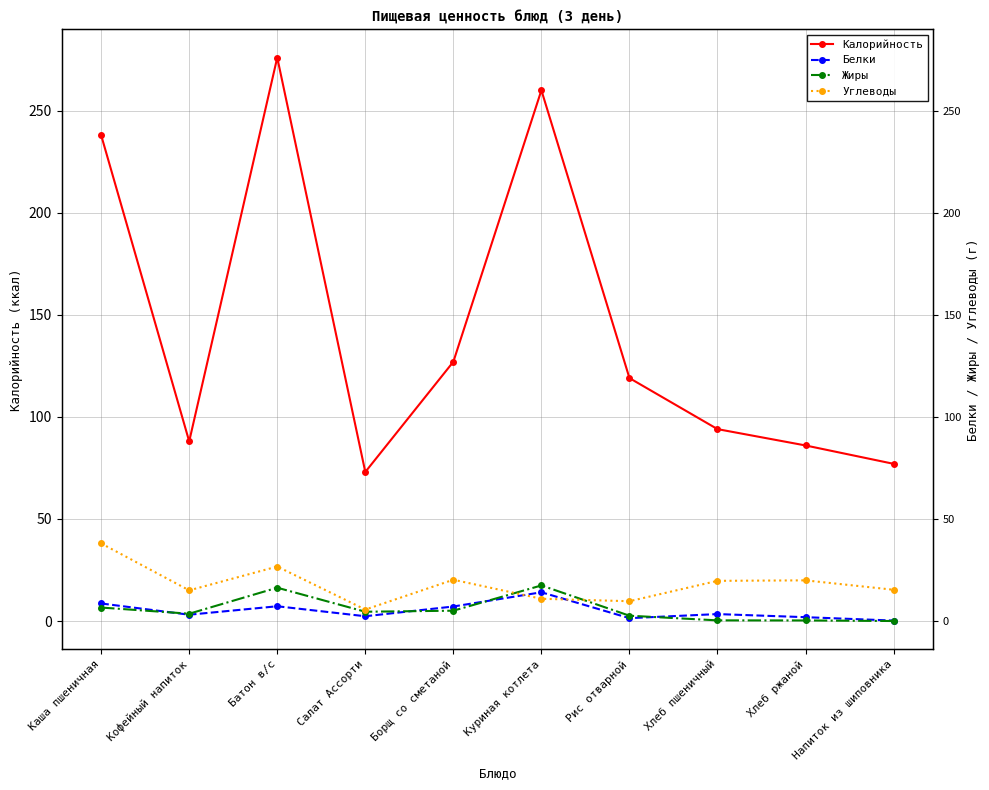

How many data points in Калорийность are less than 119?

5